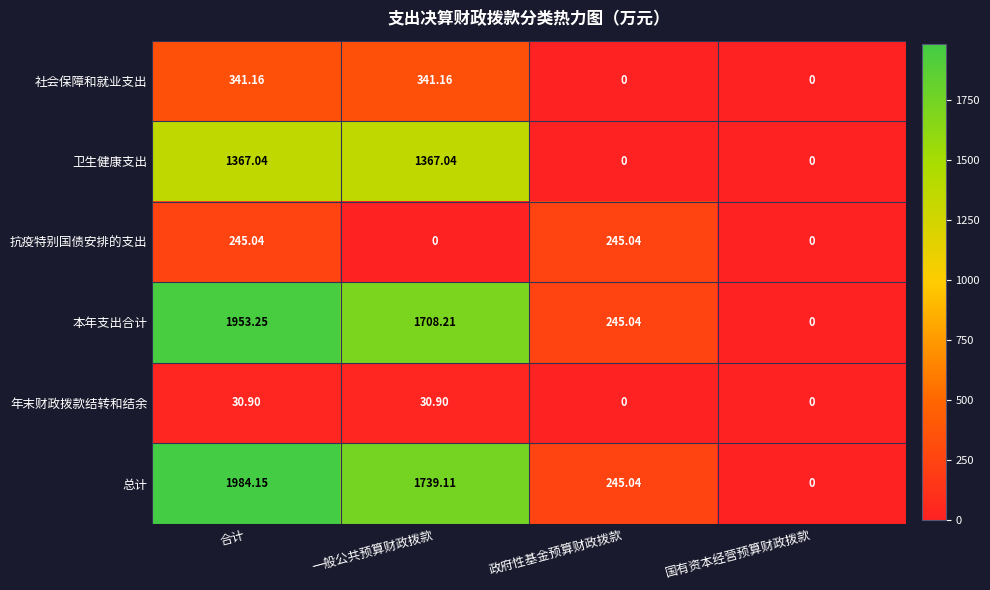

Rank the series at 一般公共预算财政拨款 from highest to lowest value.

总计, 本年支出合计, 卫生健康支出, 社会保障和就业支出, 年末财政拨款结转和结余, 抗疫特别国债安排的支出